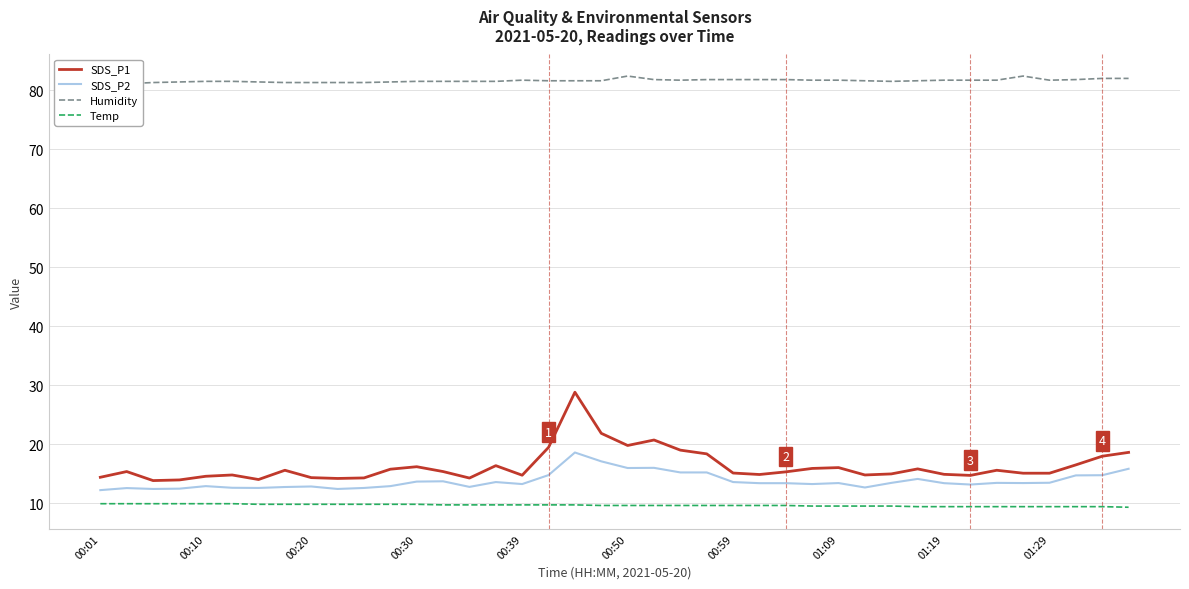

Count the number of data series in this chart.

4